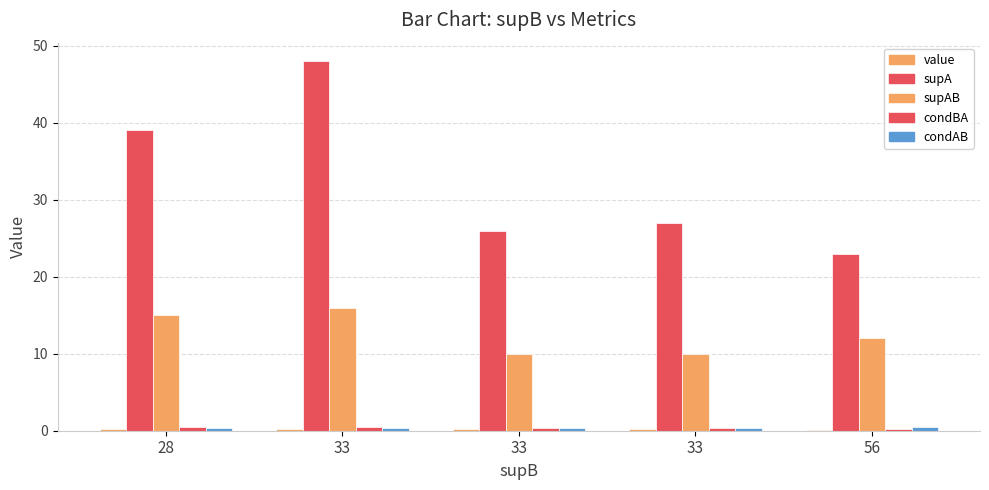

How many groups of bars are there?

5